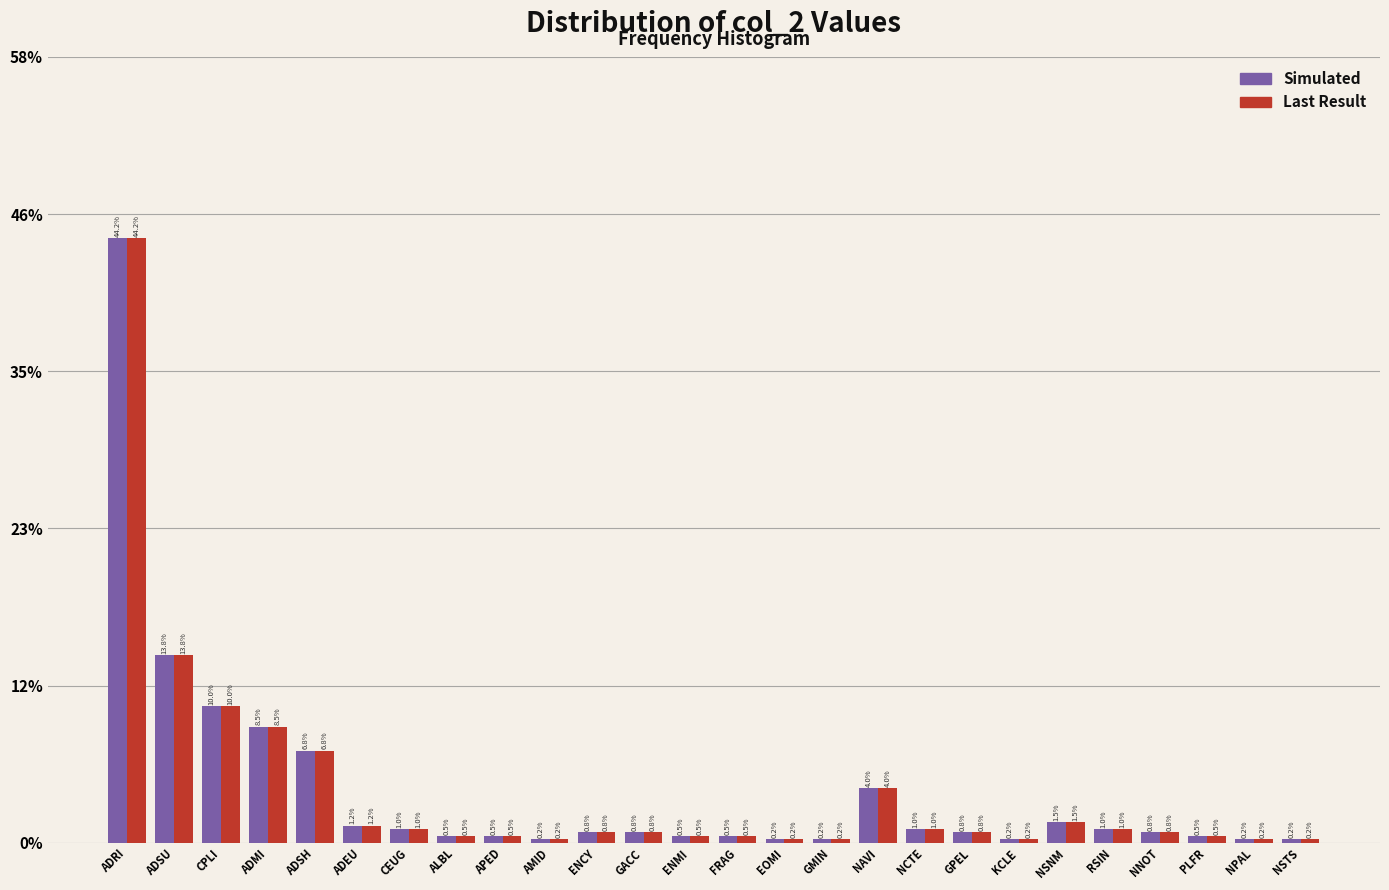

Does the chart contain any negative values?

No